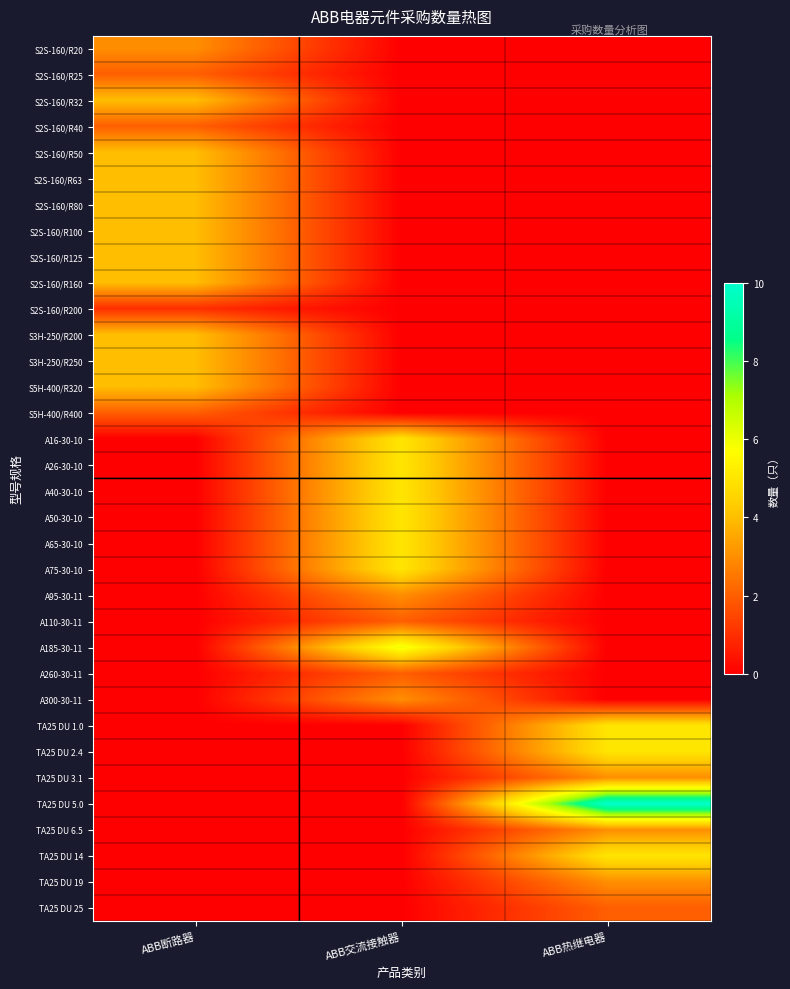

At which category is the sum across all series the highest?

ABB断路器